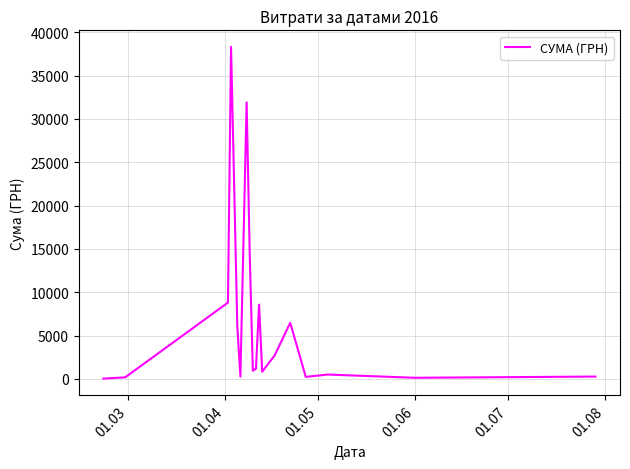

What is the difference between the maximum and minimum values?

38264.5